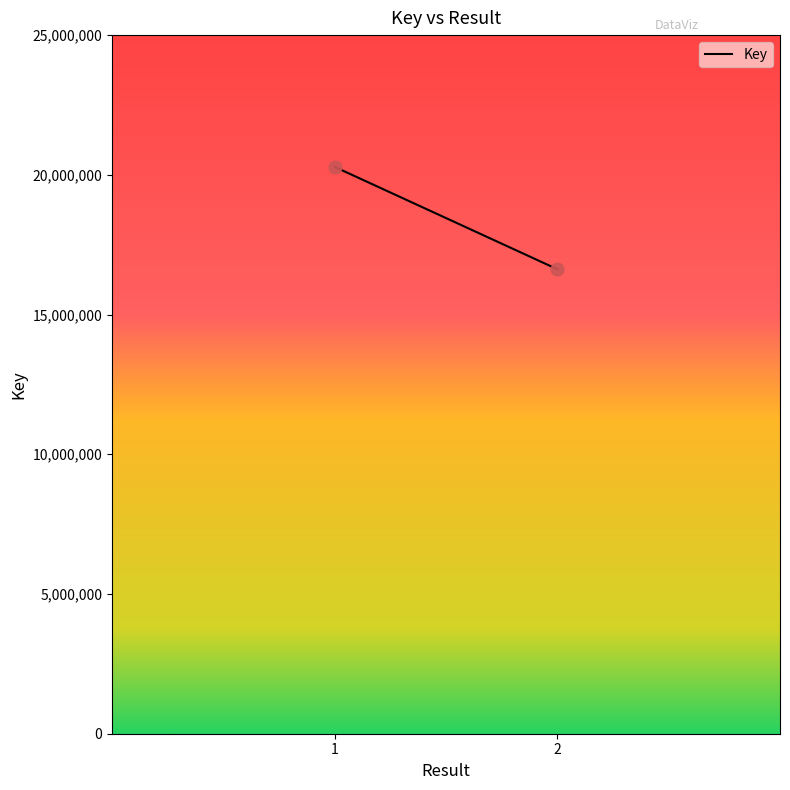

Between 1 and 2, which is larger?

1